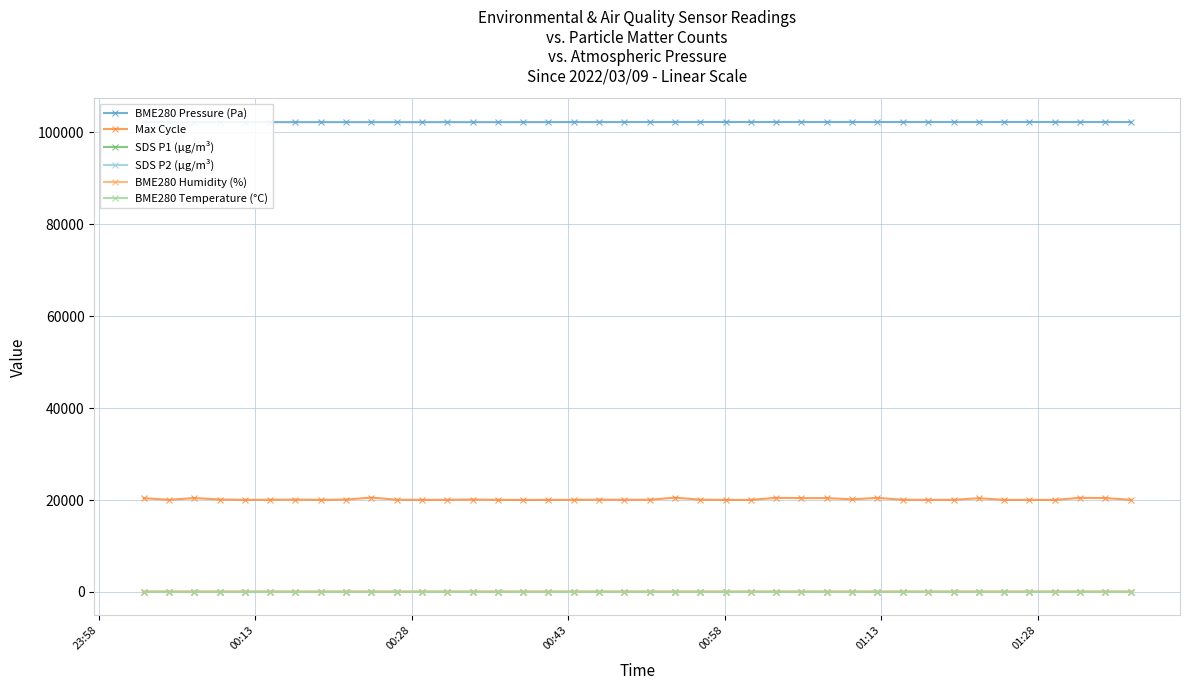

Reading right to left, transcribe all the data shown in this chart.

BME280 Pressure (Pa): 102230.9	102230.9	102229.2	102237.8	102242.2	102239.6	102237.0	102229.1	102232.6	102237.8	102230.0	102236.9	102231.7	102230.8	102241.2	102236.8	102248.9	102235.9	102231.6	102234.1	102230.6	102225.4	102228.0	102222.0	102215.9	102213.3	102209.0	102215.9	102206.4	102209.8	102212.5	102215.1	102210.8	102211.6	102214.2	102215.1	102210.8	102214.2	102207.3	102201.2
Max Cycle: 20038.0	20432.0	20476.0	20028.0	20036.0	20028.0	20395.0	20046.0	20036.0	20060.0	20467.0	20154.0	20419.0	20418.0	20481.0	20035.0	20024.0	20078.0	20512.0	20063.0	20055.0	20075.0	20039.0	20031.0	20023.0	20032.0	20106.0	20048.0	20035.0	20066.0	20525.0	20103.0	20035.0	20084.0	20060.0	20036.0	20114.0	20432.0	20043.0	20414.0
SDS P1 (µg/m³): 22.9	24.3	22.9	23.8	21.6	18.6	24.7	22.6	21.2	23.6	22.6	22.9	22.9	20.4	26.9	23.6	19.4	23.0	25.0	26.2	23.3	20.8	24.3	21.5	21.3	21.0	23.7	21.1	24.1	24.4	21.6	20.0	20.4	21.0	25.9	21.1	19.6	19.4	22.1	25.4
SDS P2 (µg/m³): 13.9	13.8	12.9	14.4	11.8	12.3	13.1	13.2	12.8	13.7	12.6	12.8	13.0	13.1	13.1	12.4	12.9	13.2	12.3	12.8	14.2	12.9	13.3	13.3	13.4	13.0	13.8	13.2	13.6	13.8	12.9	12.8	12.7	13.3	13.7	12.9	12.4	12.6	12.9	12.4
BME280 Humidity (%): 82.5	82.7	83.1	82.7	82.2	82.0	82.0	82.1	82.2	81.8	81.8	82.2	82.2	82.1	81.7	81.7	82.3	82.2	81.8	82.2	82.0	82.5	82.6	82.3	81.9	82.0	81.7	81.3	81.5	81.9	80.8	81.1	80.8	80.3	80.1	80.1	79.8	80.2	79.4	79.1
BME280 Temperature (°C): -3.5	-3.5	-3.5	-3.5	-3.5	-3.5	-3.5	-3.5	-3.5	-3.4	-3.4	-3.4	-3.4	-3.4	-3.3	-3.3	-3.3	-3.3	-3.2	-3.2	-3.2	-3.2	-3.2	-3.2	-3.2	-3.2	-3.2	-3.2	-3.2	-3.2	-3.3	-3.3	-3.3	-3.3	-3.3	-3.3	-3.3	-3.3	-3.3	-3.3